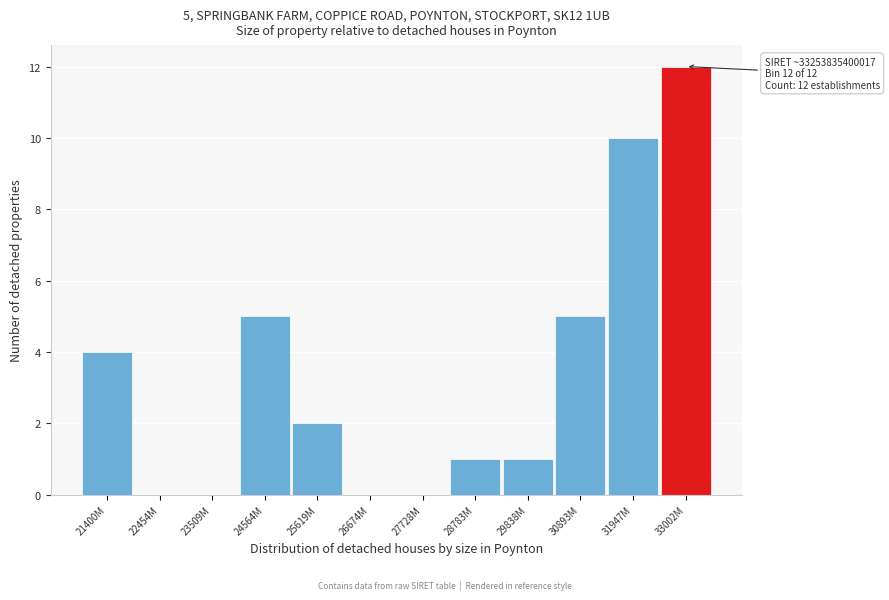

Reading left to right, transcribe all the data shown in this chart.

21400M=4	22454M=0	23509M=0	24564M=5	25619M=2	26674M=0	27728M=0	28783M=1	29838M=1	30893M=5	31947M=10	33002M=12